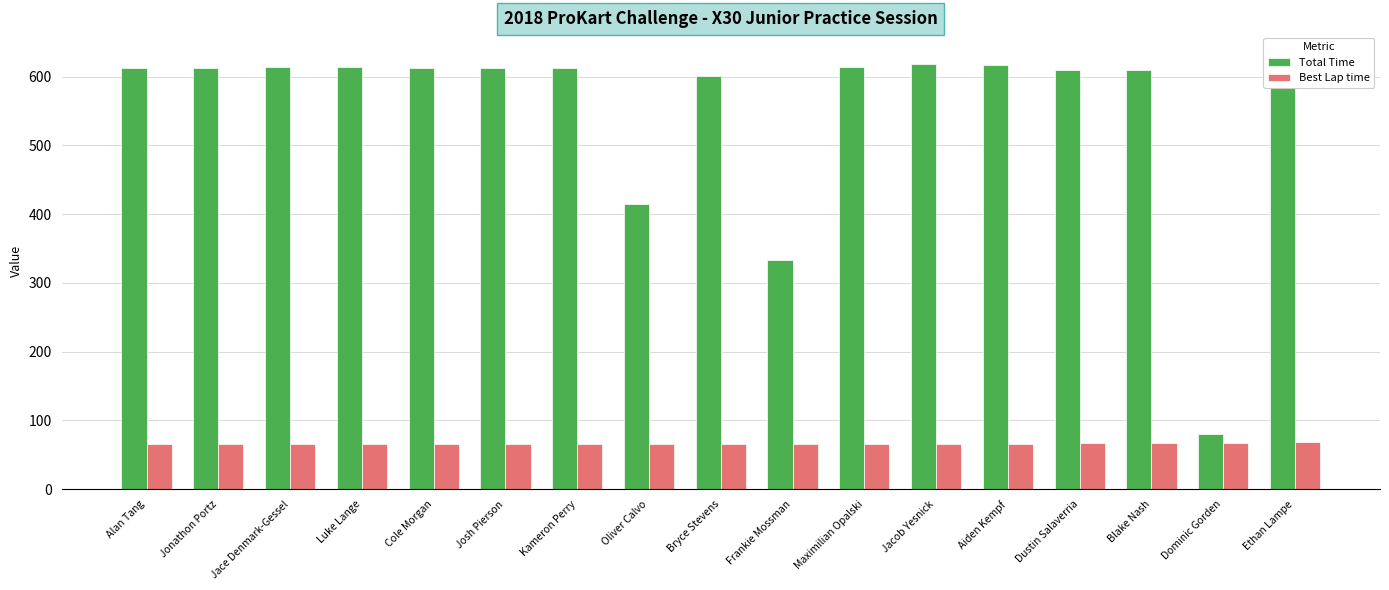

Which series changed the most between Frankie Mossman and Ethan Lampe?

Total Time